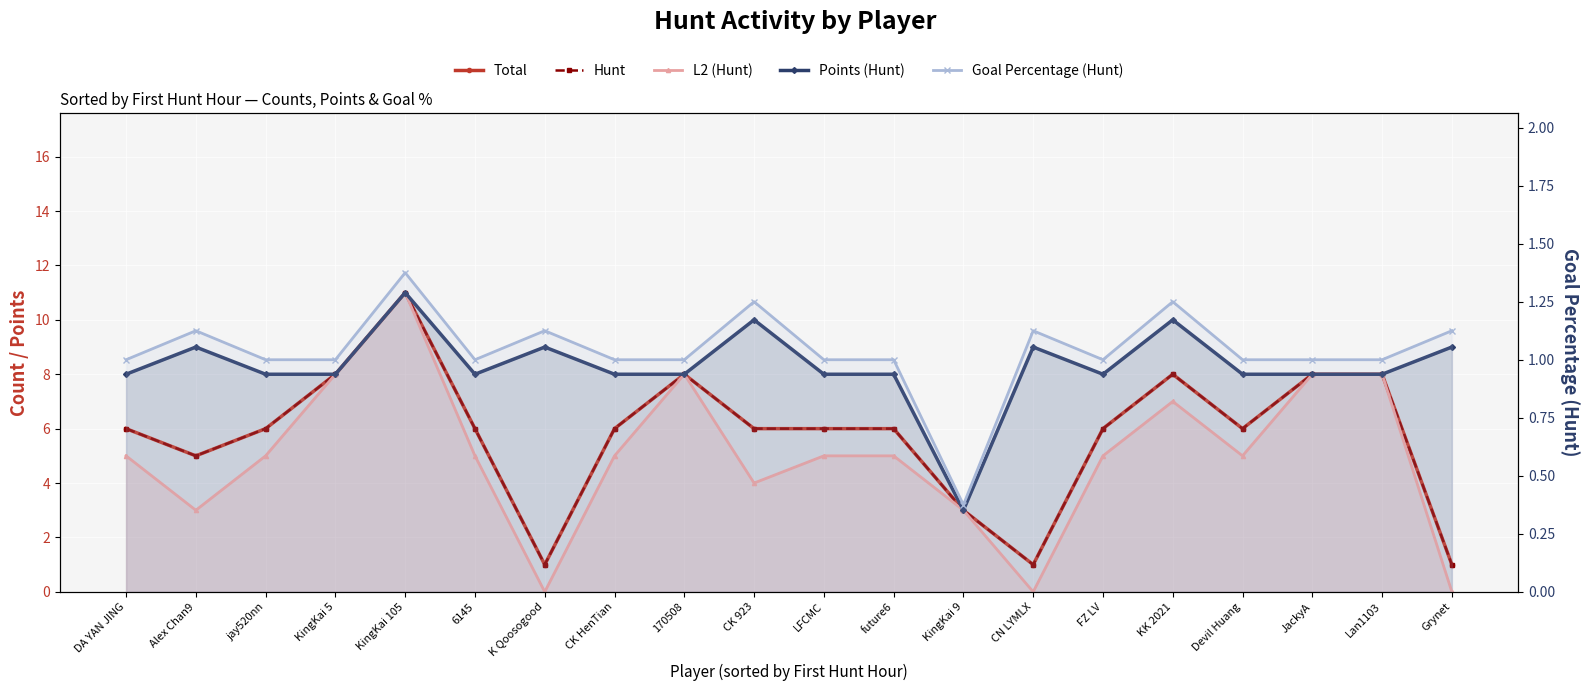

What is the approximate value of Total at KK 2021?

8.0